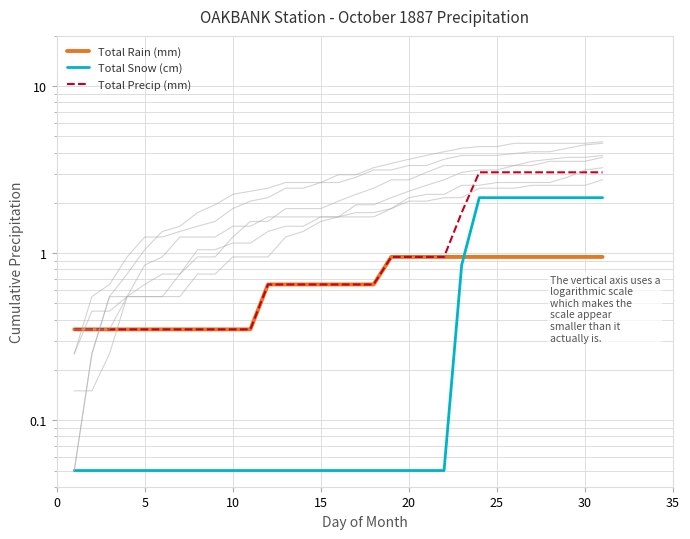

Does the chart have visible grid lines?

Yes